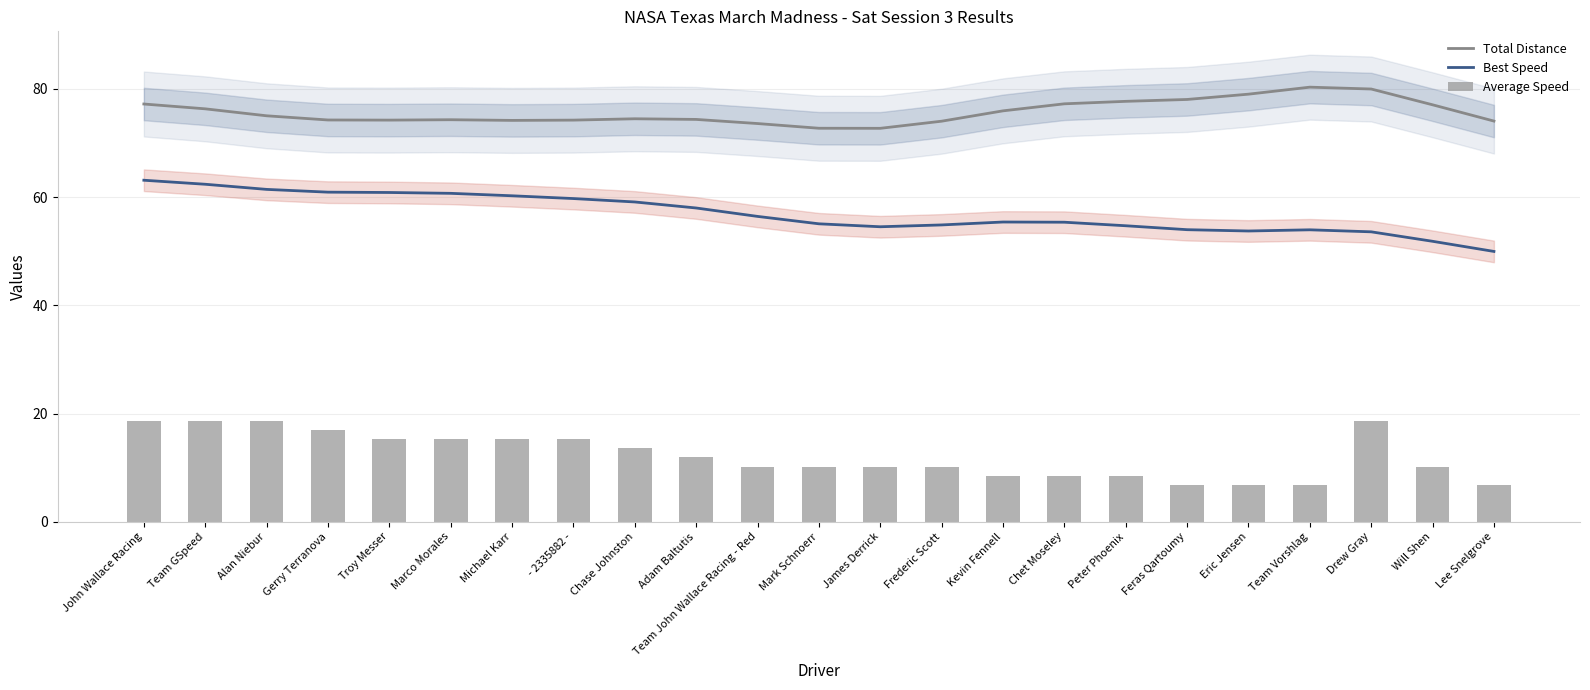

The Best Speed series shows 74.2 at Gerry Terranova. True or false?

True